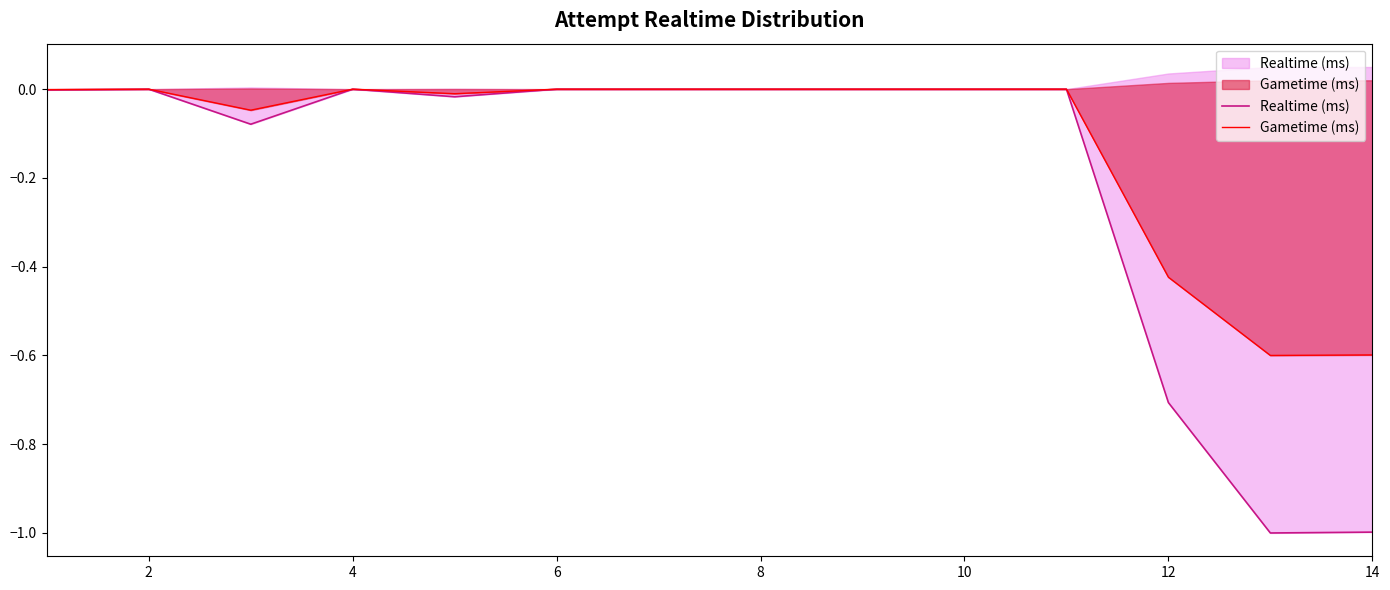

What are all the series names shown in the legend?

Realtime (ms), Gametime (ms)